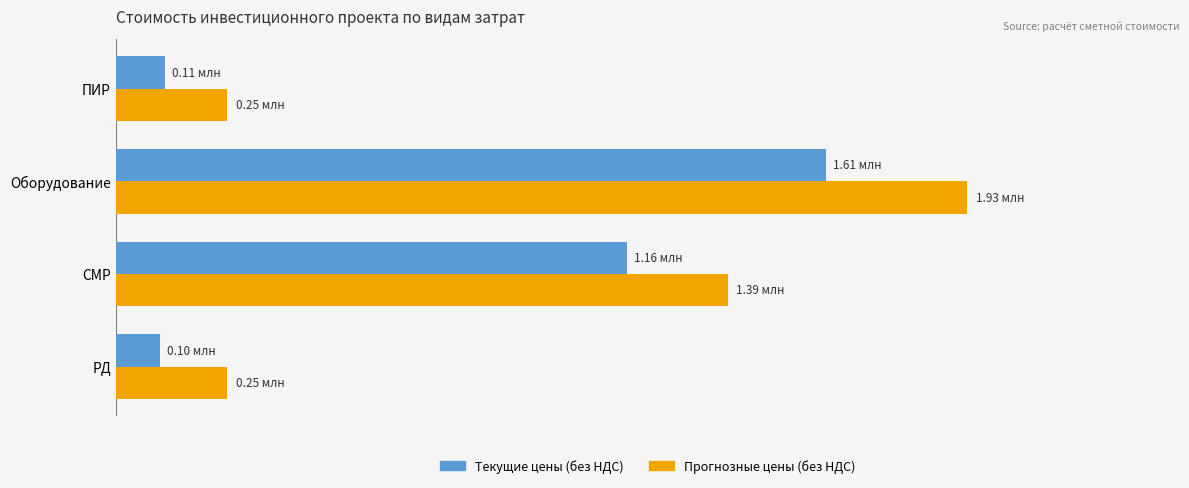

Reading right to left, what are all the values shown in this chart?

Текущие цены (без НДС): 110896.3	1612898.7	1159510.0	100000.0
Прогнозные цены (без НДС): 252707.5	1932663.2	1389388.2	252707.5